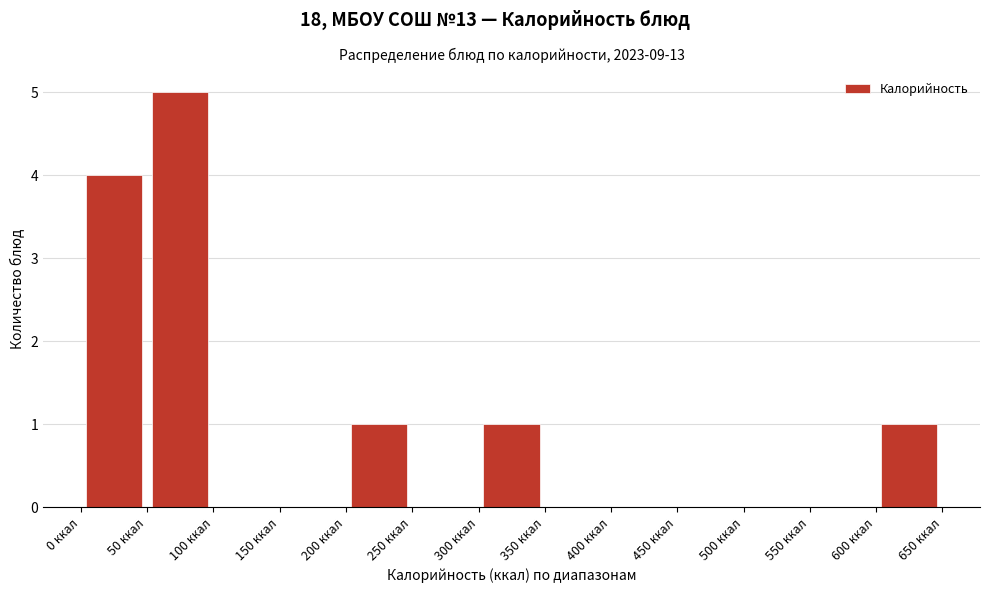

Which range on the x-axis has the tallest bar?

50 to 100